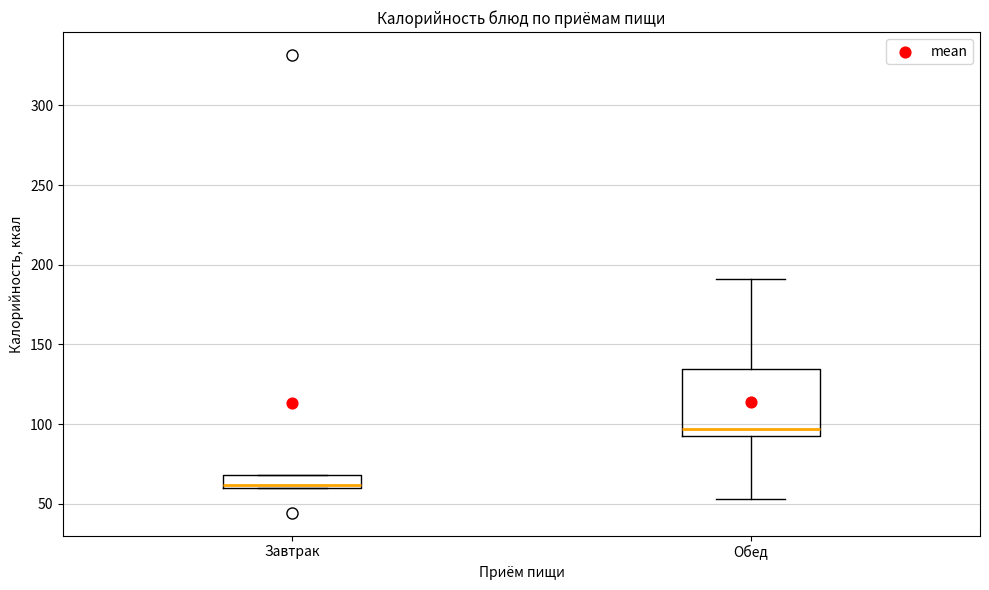

Comparing the boxes themselves (not the whiskers), which one is the tallest?

Обед